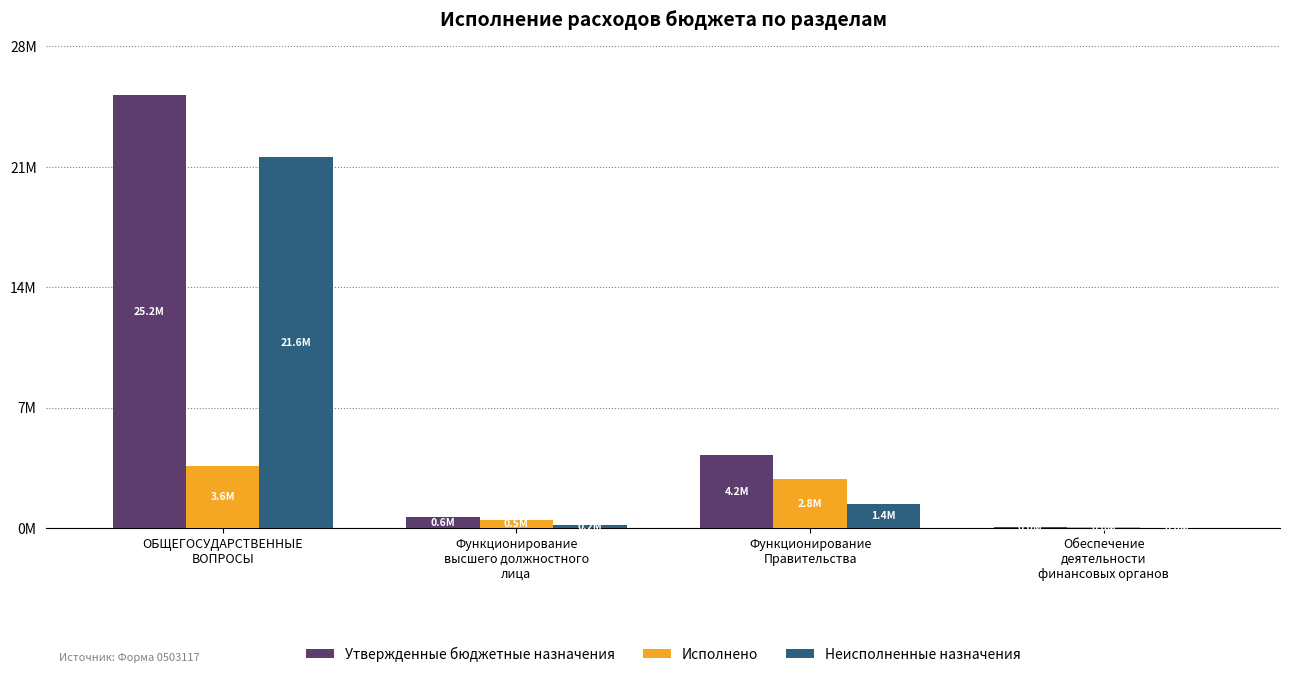

Does the chart contain stacked bars?

No